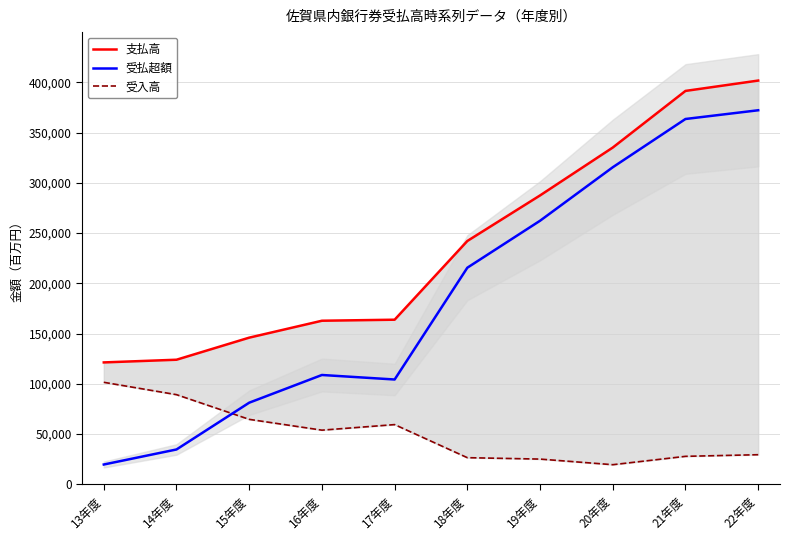

Does the chart have visible grid lines?

Yes